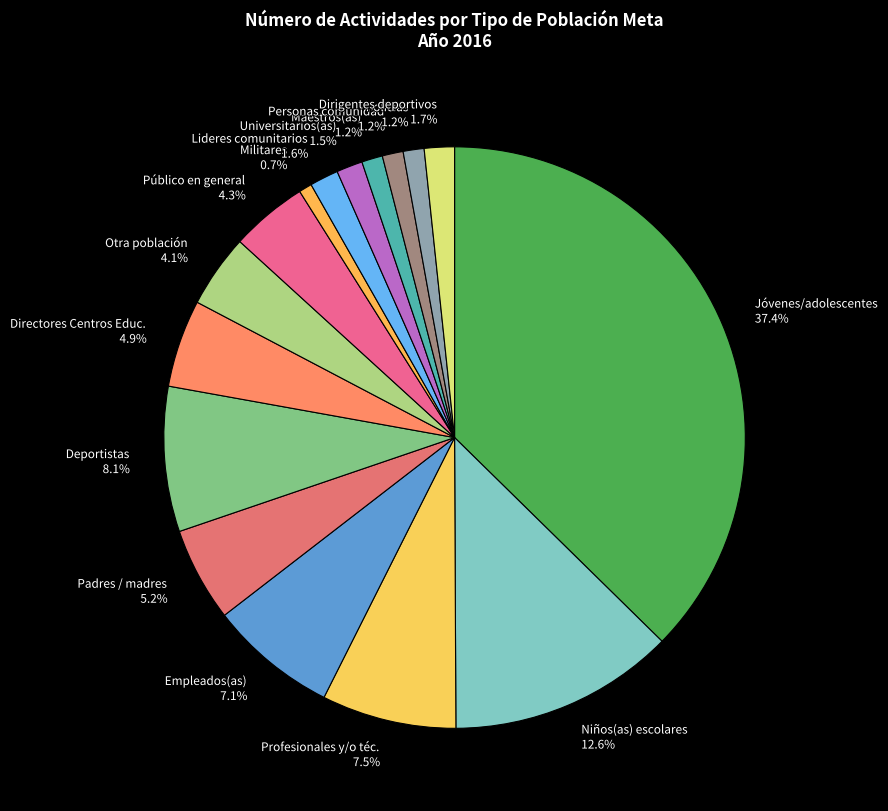

Do Niños(as) escolares 12.6% and Maestros(as) 1.2% together represent more than half of the pie?

No